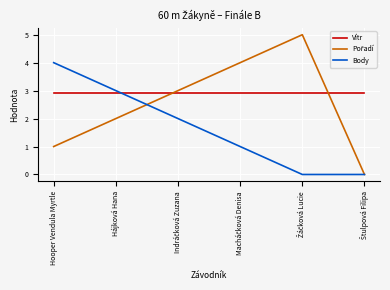

Is it true that Vítr equals 2.9 at Hooper Vendula Myrtle?

True